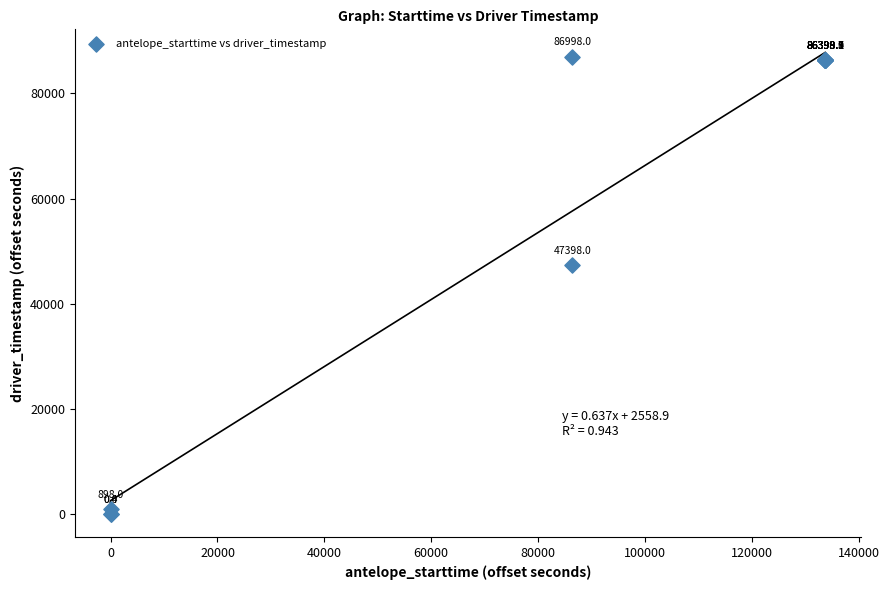

What Y value in the scatter plot is closest to 43498?

47398.0